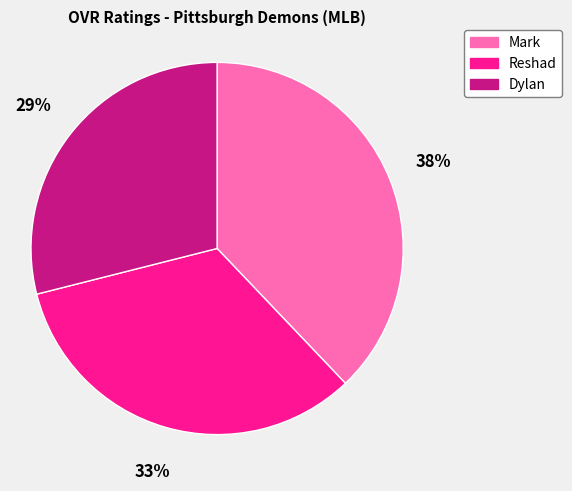

Which has a higher value, Mark or Reshad?

Mark